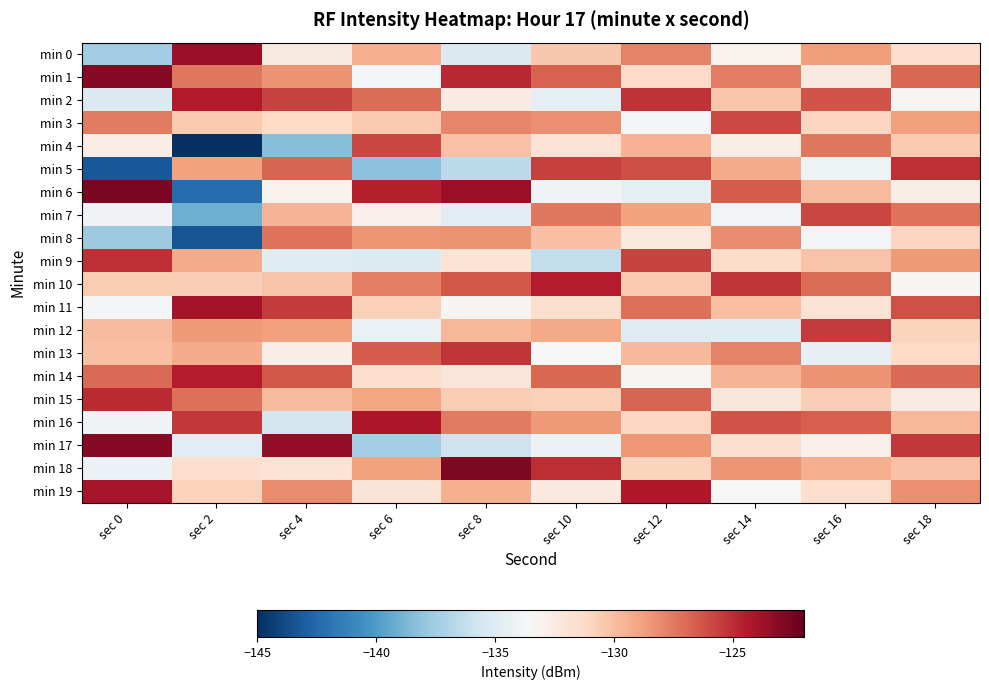

Rank the series at sec 8 from highest to lowest value.

min 18, min 6, min 1, min 13, min 10, min 16, min 3, min 8, min 19, min 12, min 4, min 15, min 9, min 14, min 2, min 11, min 7, min 0, min 17, min 5